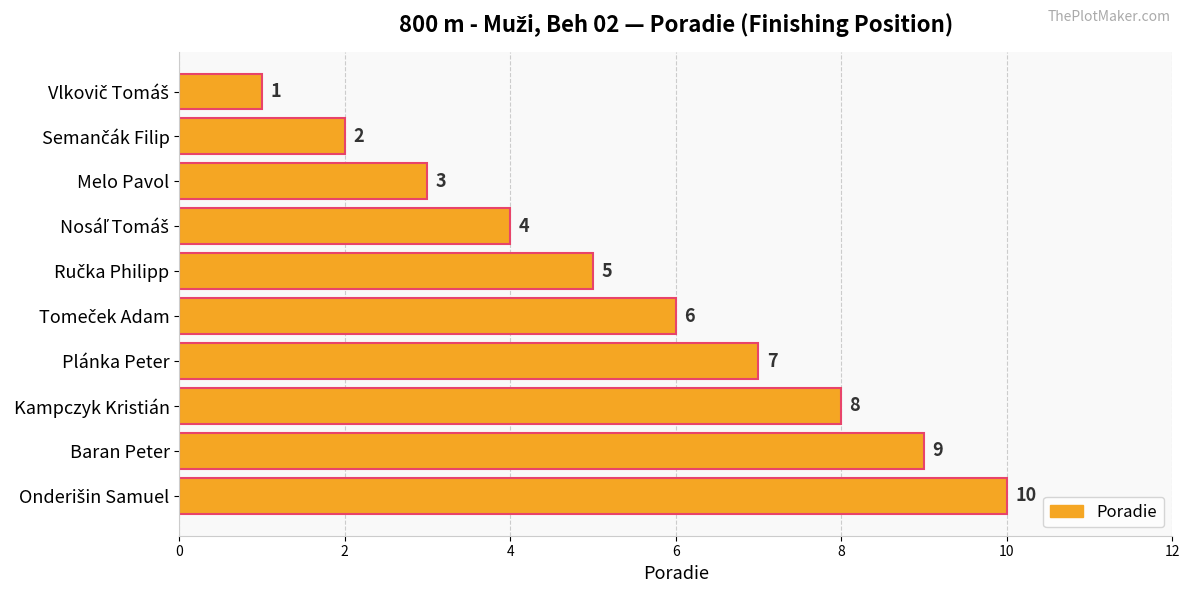

How many bars are there in total?

10